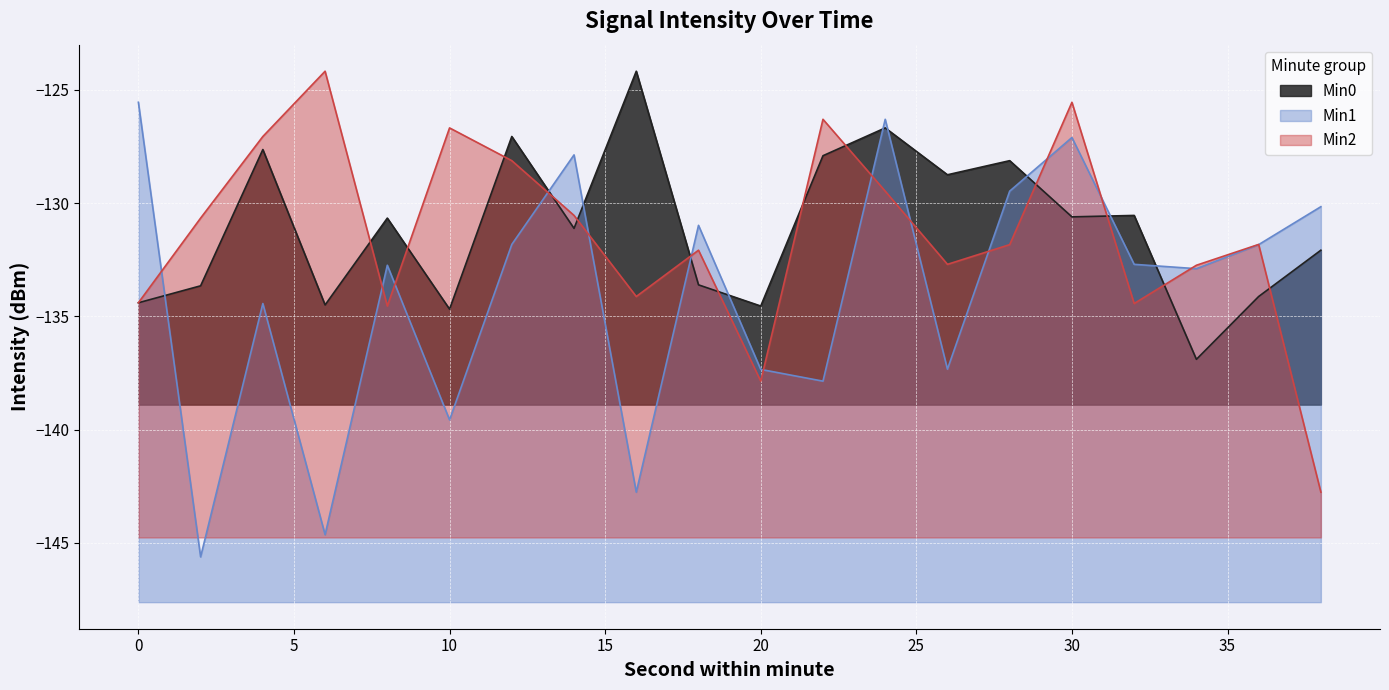

Which series has the largest total across all categories?

Min2